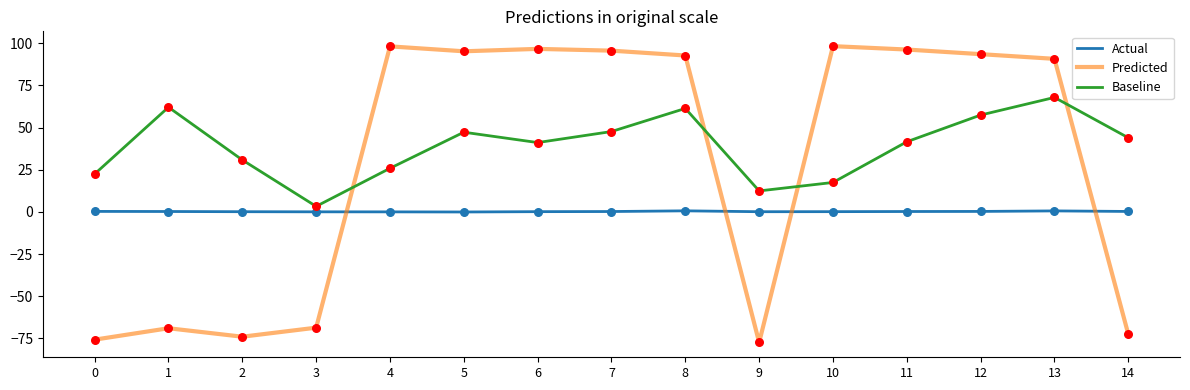

What are all the series names shown in the legend?

Actual, Predicted, Baseline